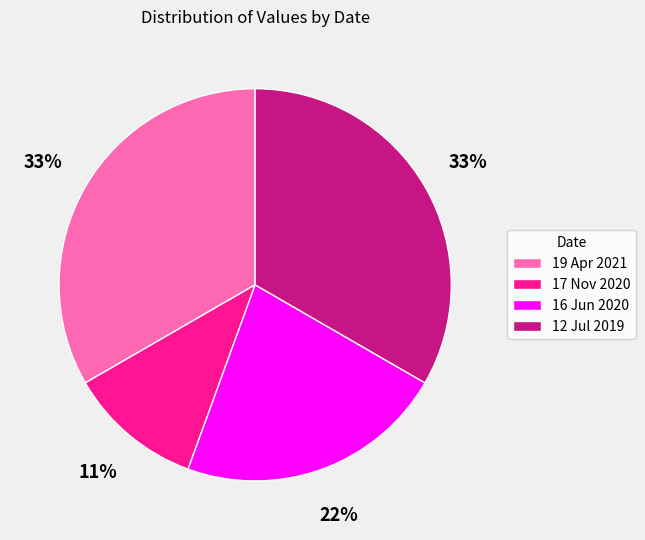

Between 17 Nov 2020 and 19 Apr 2021, which is larger?

19 Apr 2021